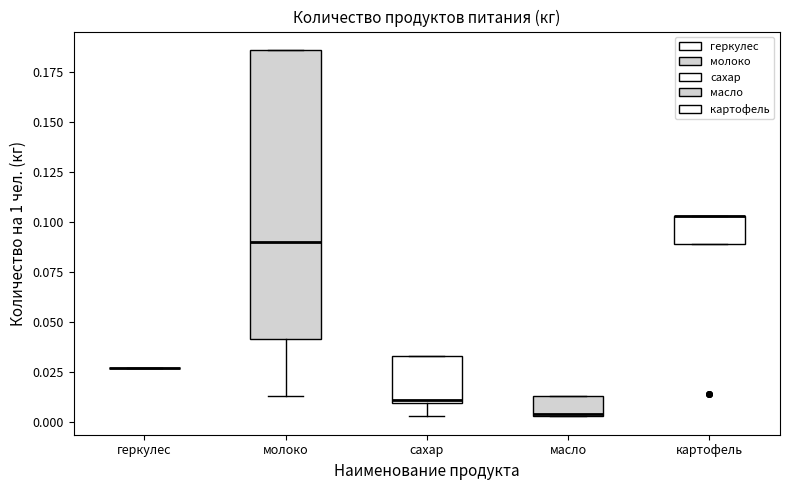

Reading left to right, read every box against the y-axis: the position of its median line, the range the box covers, and the ends of its whiskers. The values are not printed on the chart, so give them approximately, as read against the axis.

геркулес: box collapsed to a line at 0.025, whiskers 0.025 to 0.025
молоко: median 0.090, box 0.040 to 0.185, whiskers 0.015 to 0.185
сахар: median 0.010, box 0.010 to 0.035, whiskers 0.005 to 0.035
масло: median 0.005, box 0.005 to 0.015, whiskers 0.005 to 0.015
картофель: median 0.105 (drawn on the box's upper edge), box 0.090 to 0.105, whiskers 0.090 to 0.105